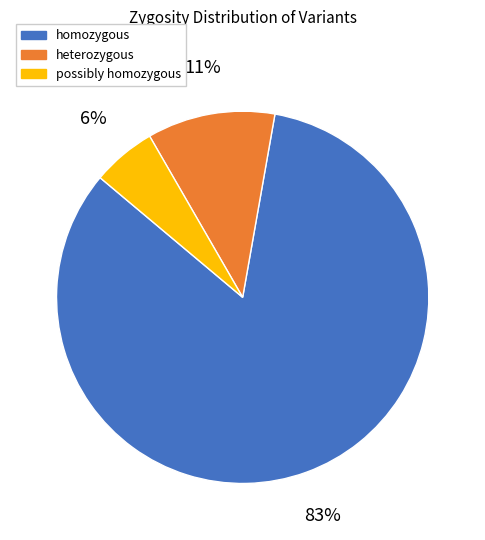

Which has a higher value, possibly homozygous or homozygous?

homozygous